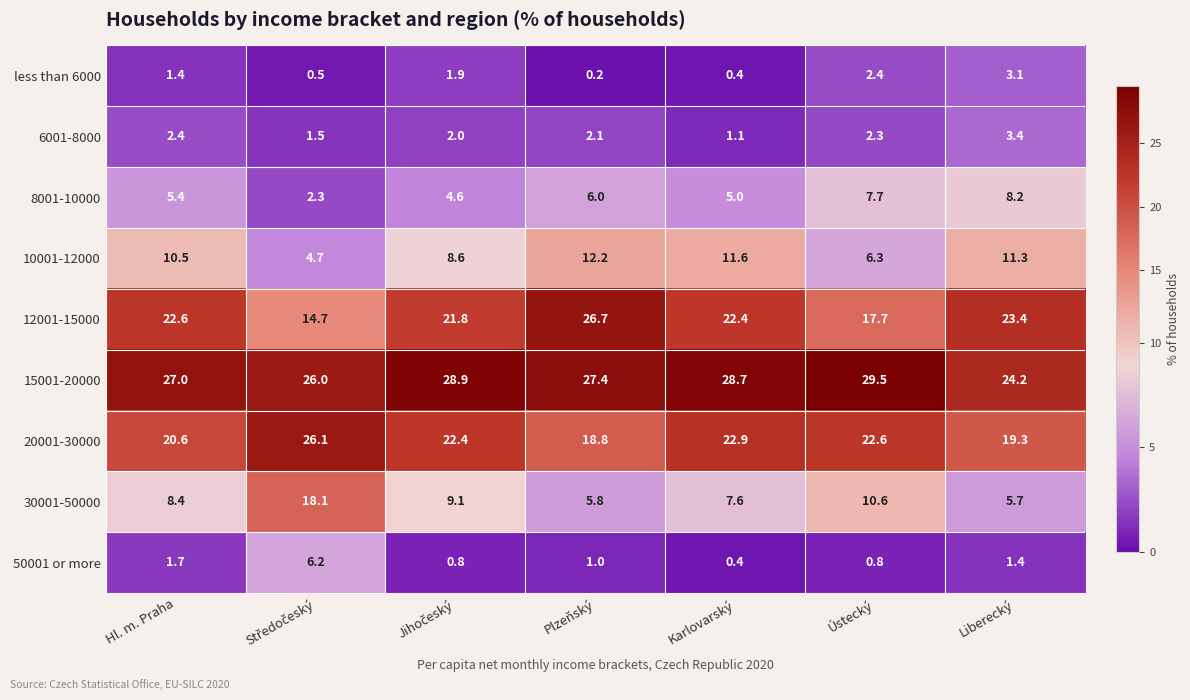

What is the total value across all series at Karlovarský?

100.1